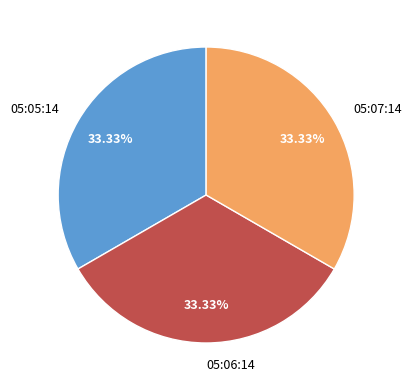

Does any single category account for the majority?

No